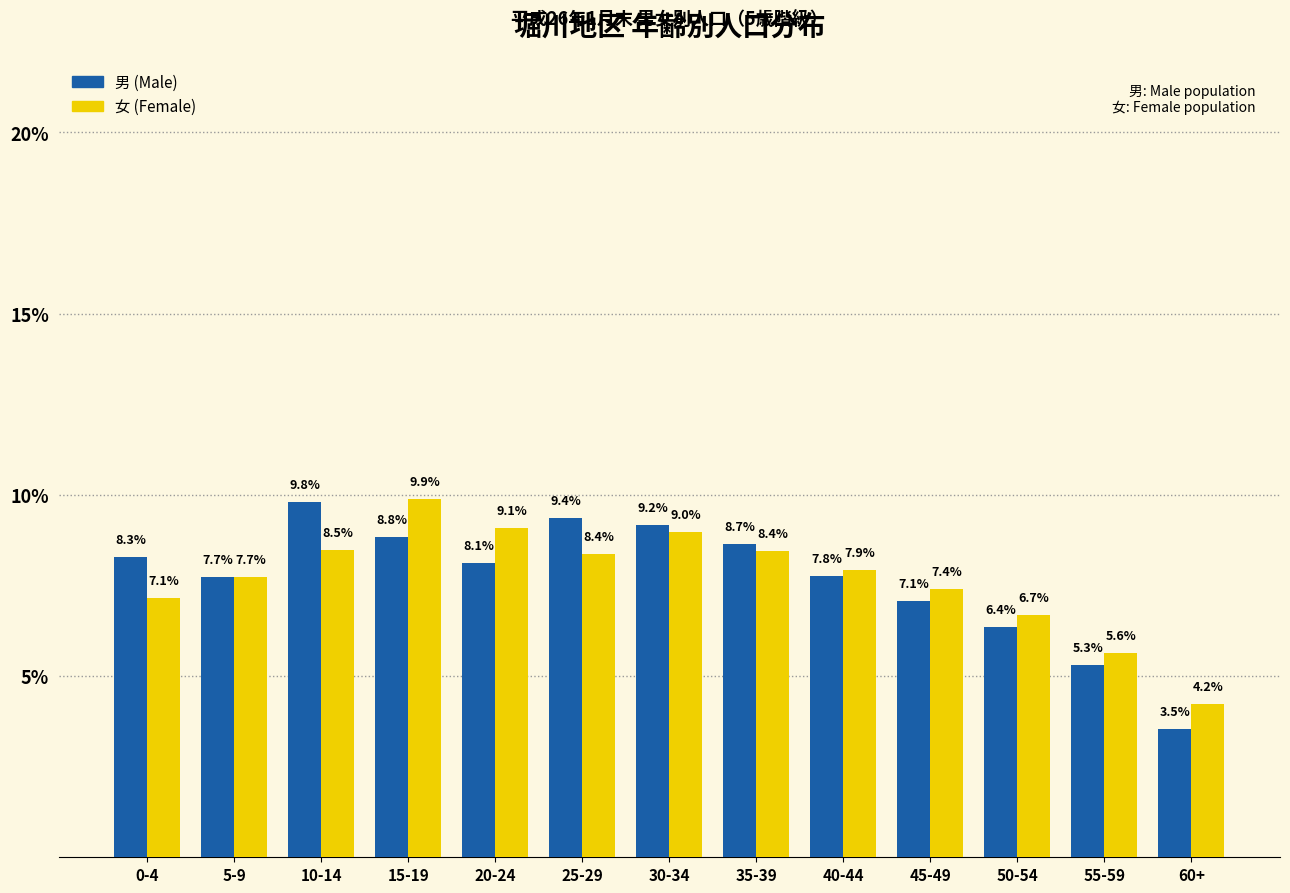

Reading right to left, what are all the values shown in this chart?

男 (Male): 60+=3.5	55-59=5.3	50-54=6.4	45-49=7.1	40-44=7.8	35-39=8.7	30-34=9.2	25-29=9.4	20-24=8.1	15-19=8.8	10-14=9.8	5-9=7.7	0-4=8.3
女 (Female): 60+=4.2	55-59=5.6	50-54=6.7	45-49=7.4	40-44=7.9	35-39=8.4	30-34=9.0	25-29=8.4	20-24=9.1	15-19=9.9	10-14=8.5	5-9=7.7	0-4=7.1